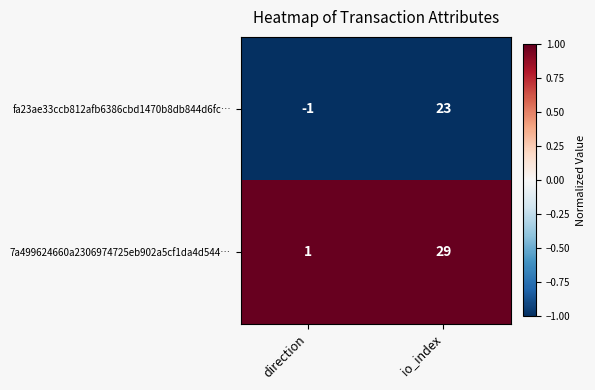

Where is 7a499624660a2306974725eb902a5cf1da4d544… nearest to the value 15?

direction